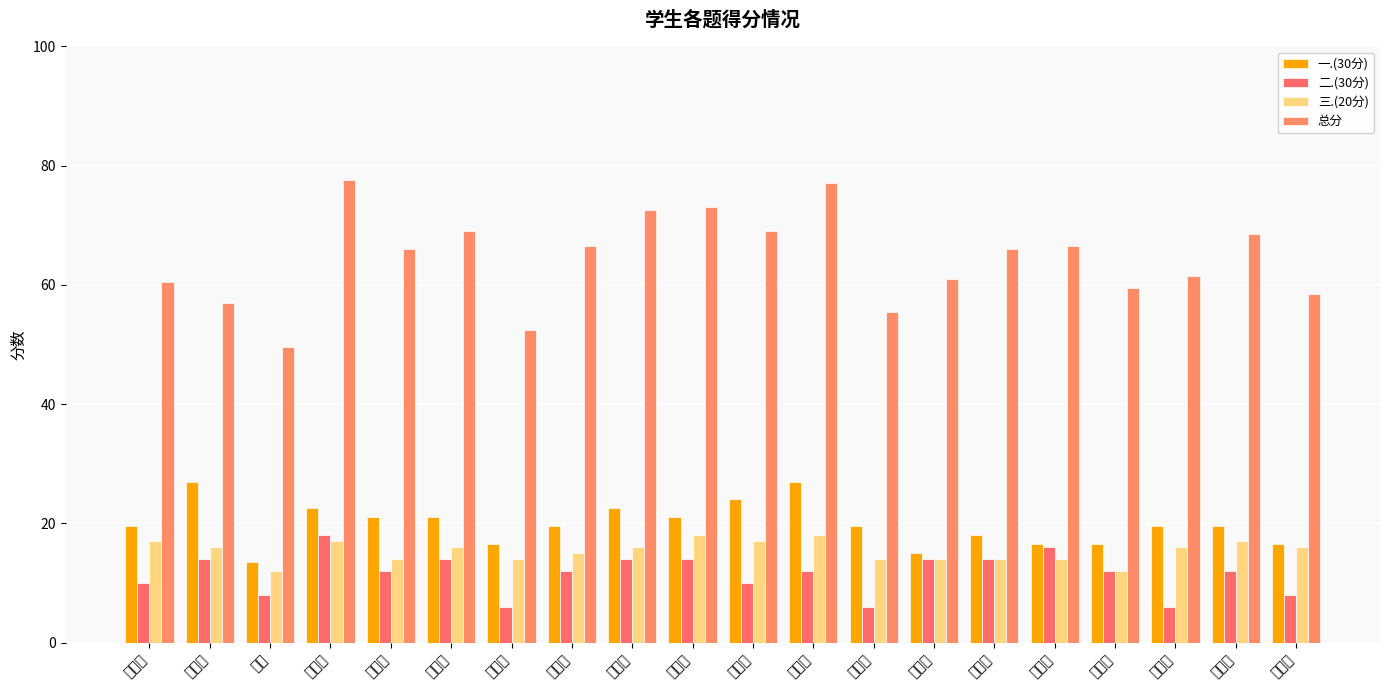

How many data points in 一.(30分) are less than 19?

7